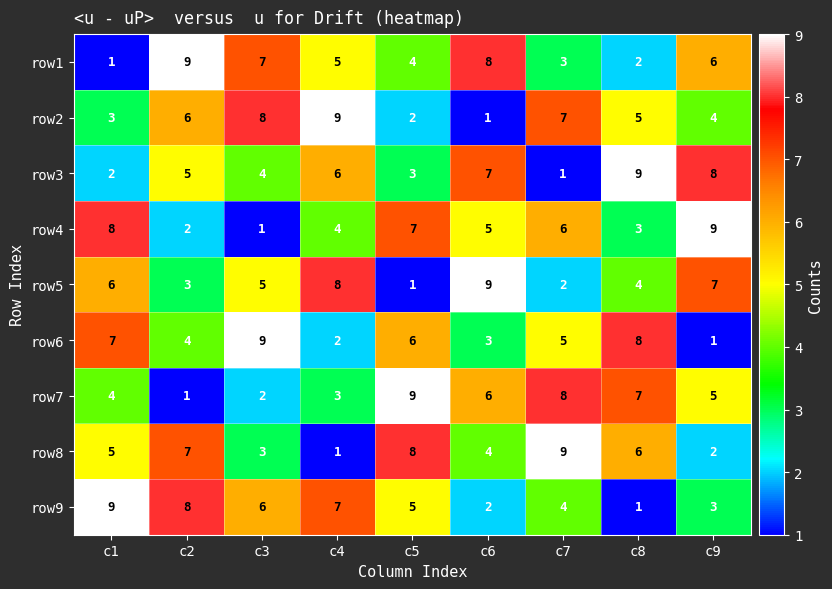

What is the difference between the second highest and minimum values in the row3 series?

7